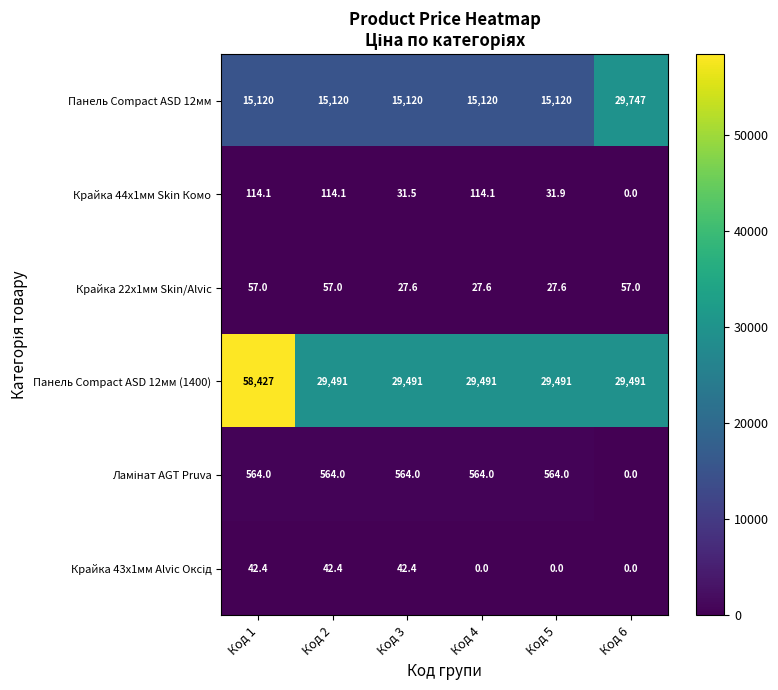

What is the difference between the highest and lowest values at Код 5?

29491.0